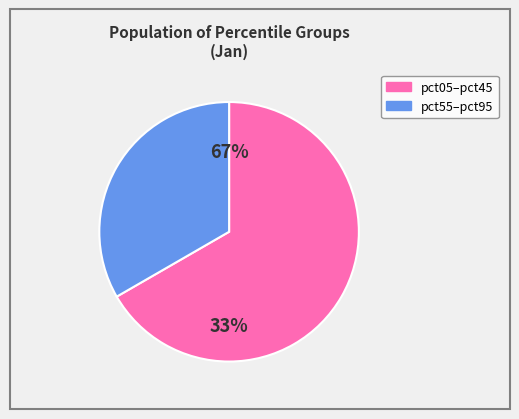

Does pct75 represent more than half of the total?

No